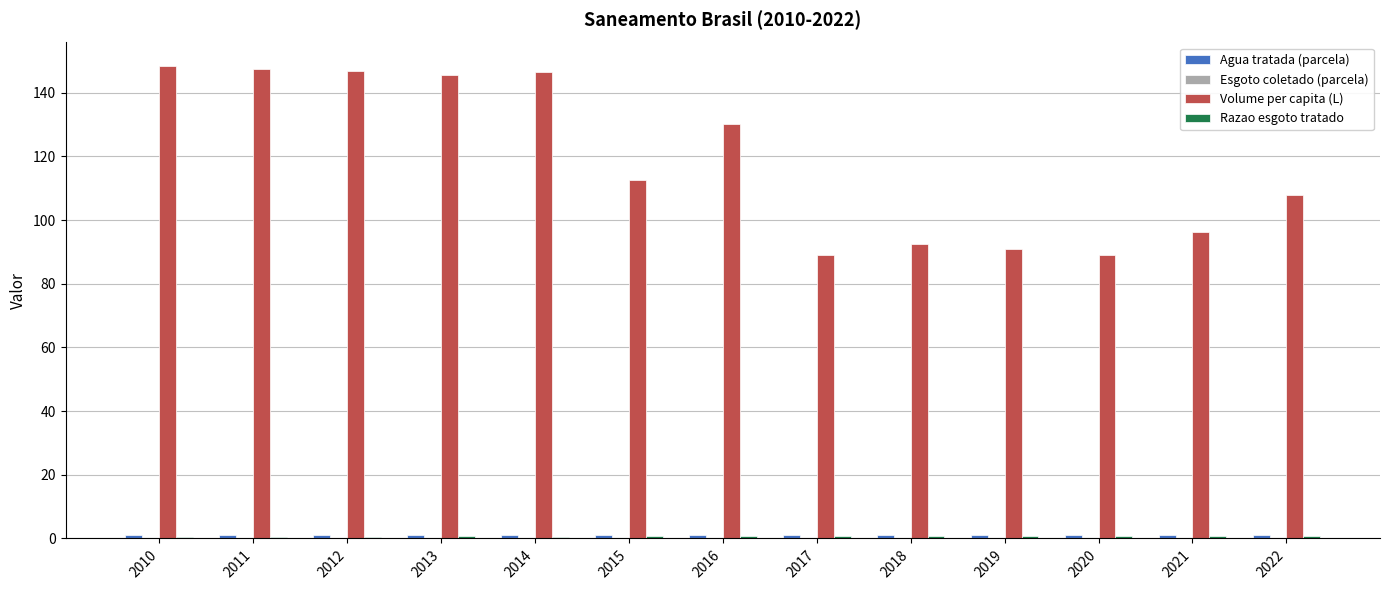

What is the total value across all series at 2011?

149.1